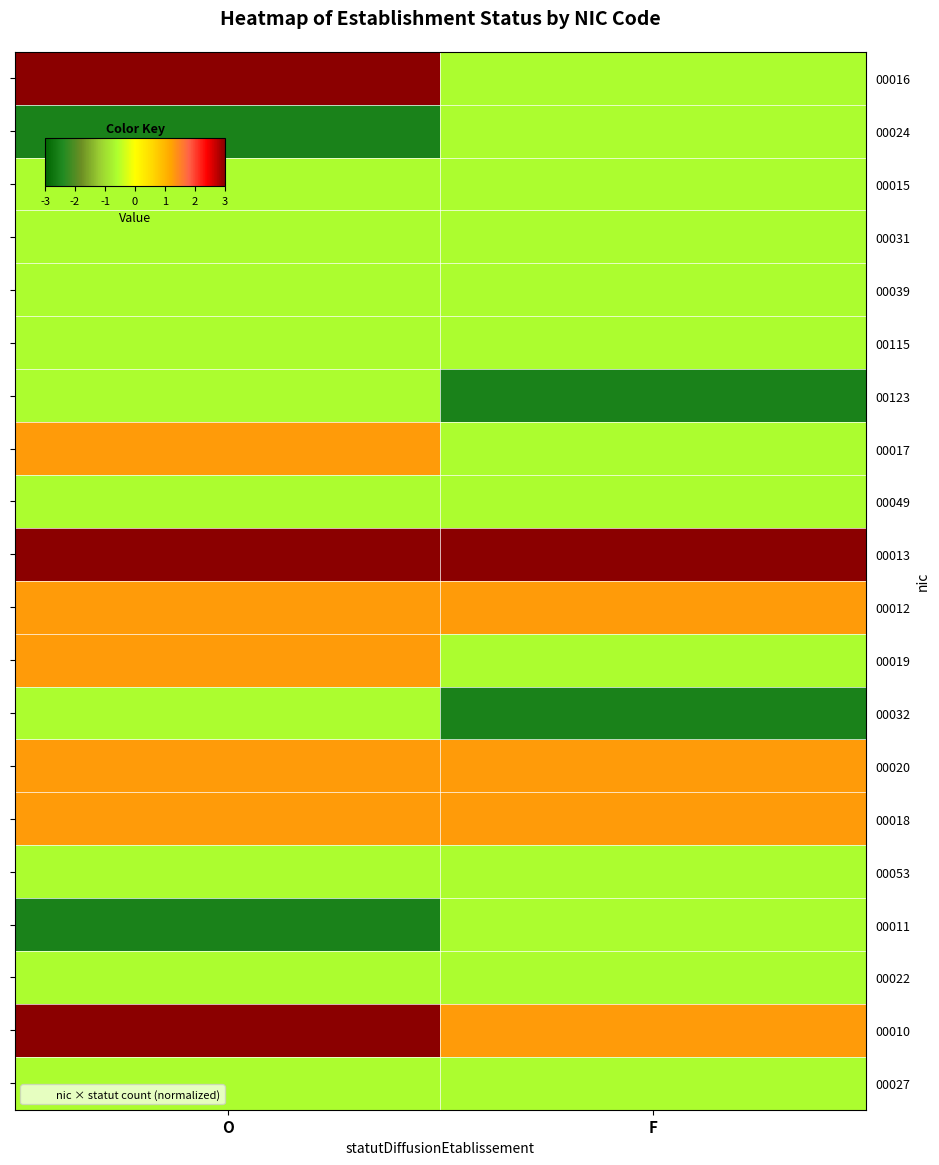

At which category is the sum across all series the highest?

O